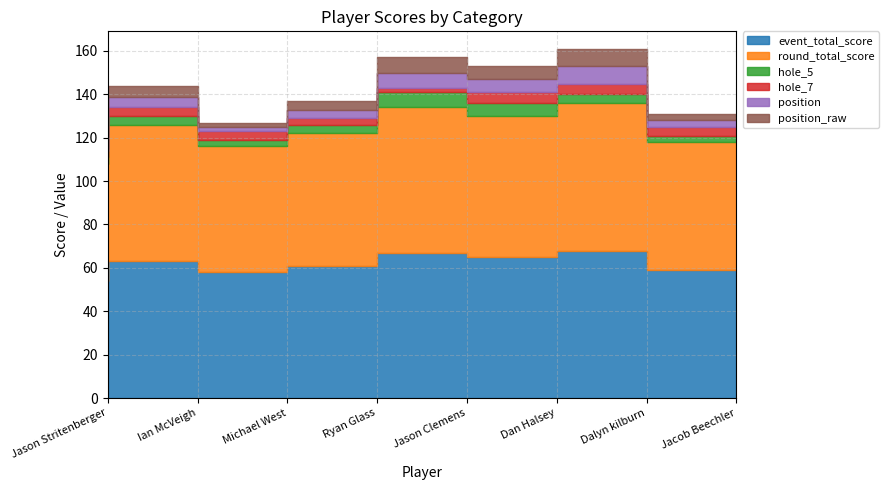

True or false: position_raw and round_total_score cross at least once.

False